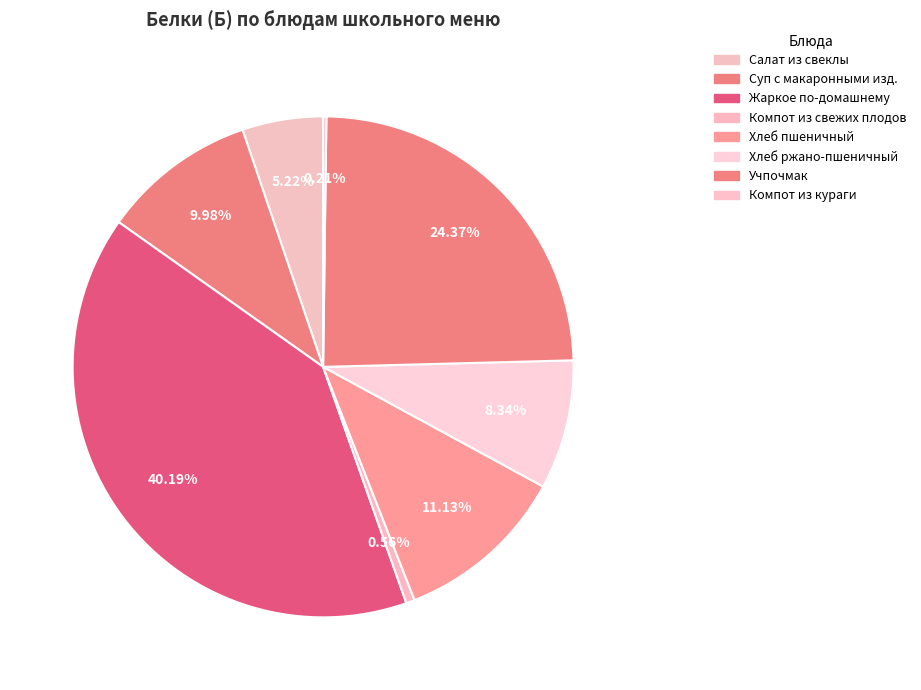

Does any single category account for the majority?

No